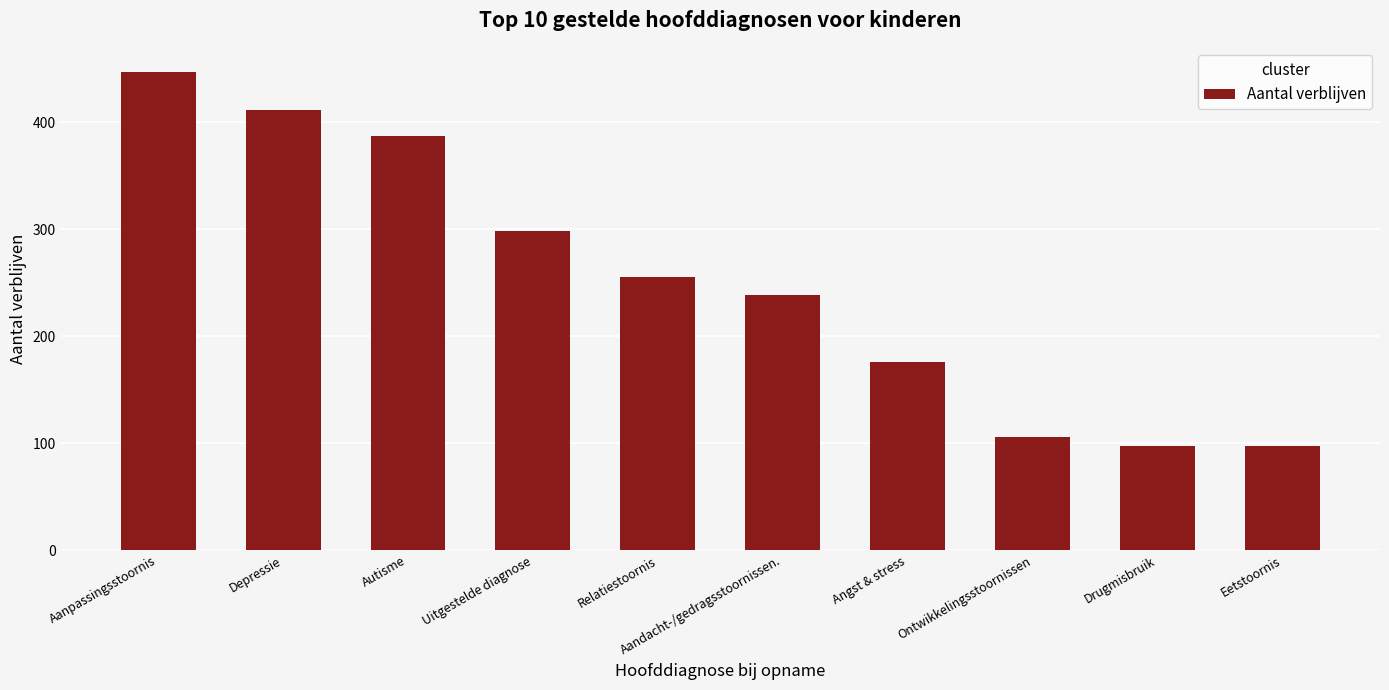

What is the difference between the values at Ontwikkelingsstoornissen and Autisme?

281